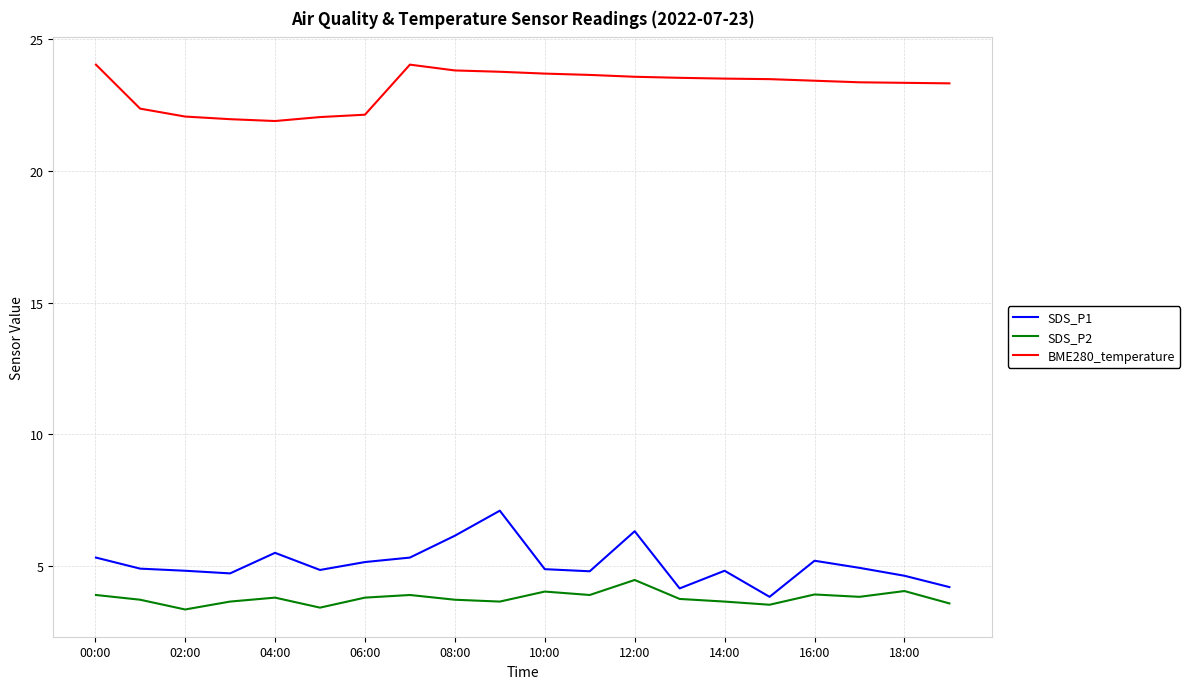

What is the average value of the SDS_P2 series?

3.8